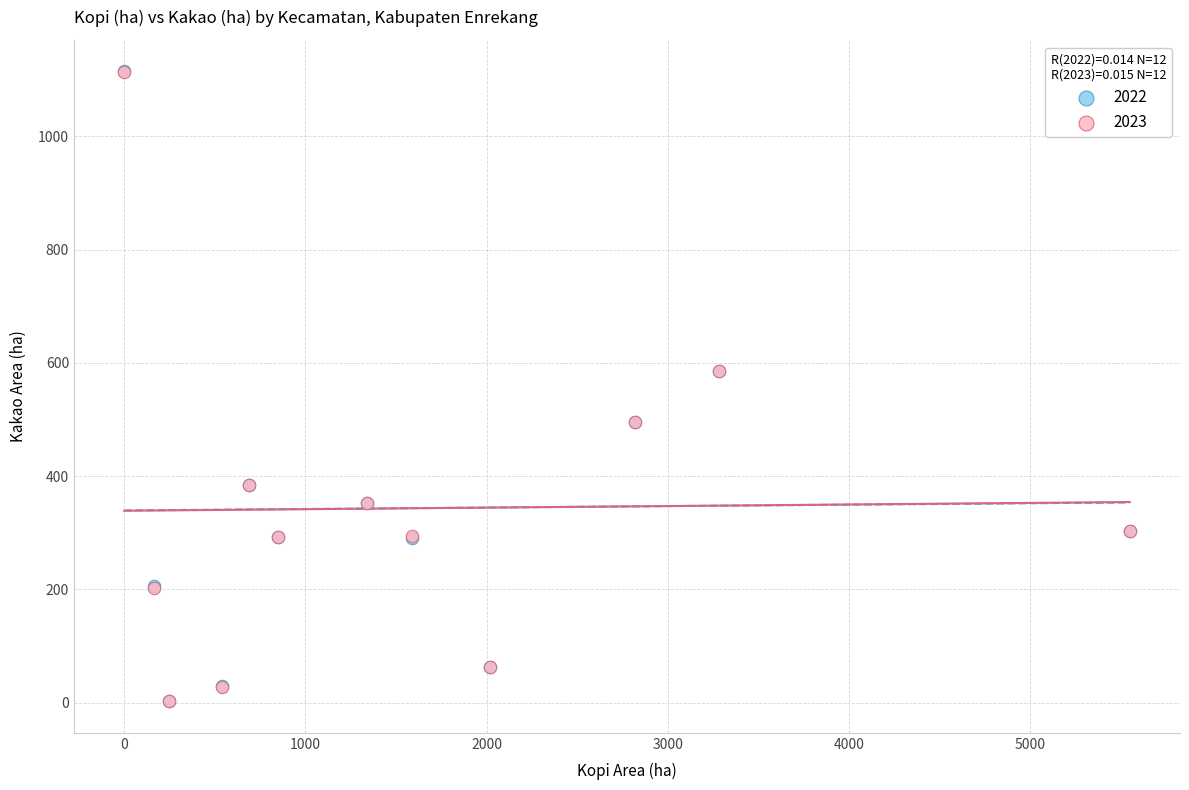

What are all the series names shown in the legend?

2022, 2023